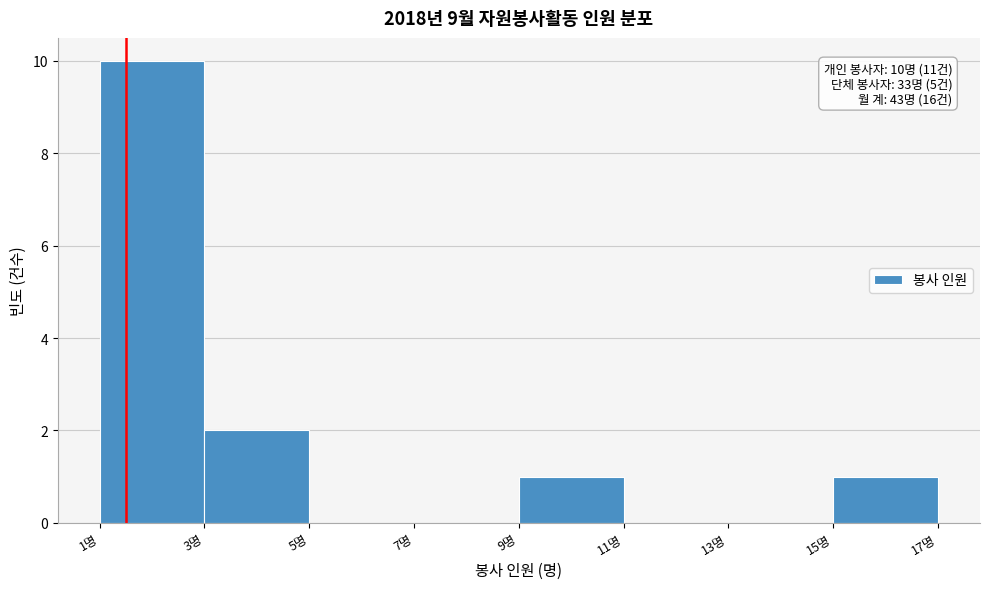

Which range on the x-axis has the tallest bar?

1 to 3